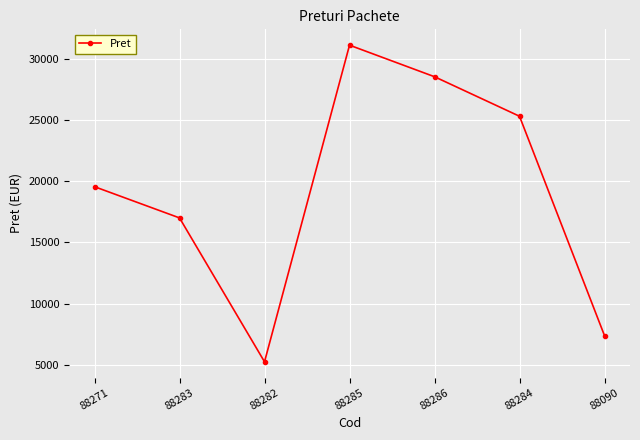

Is this an area chart (filled region under the line)?

No